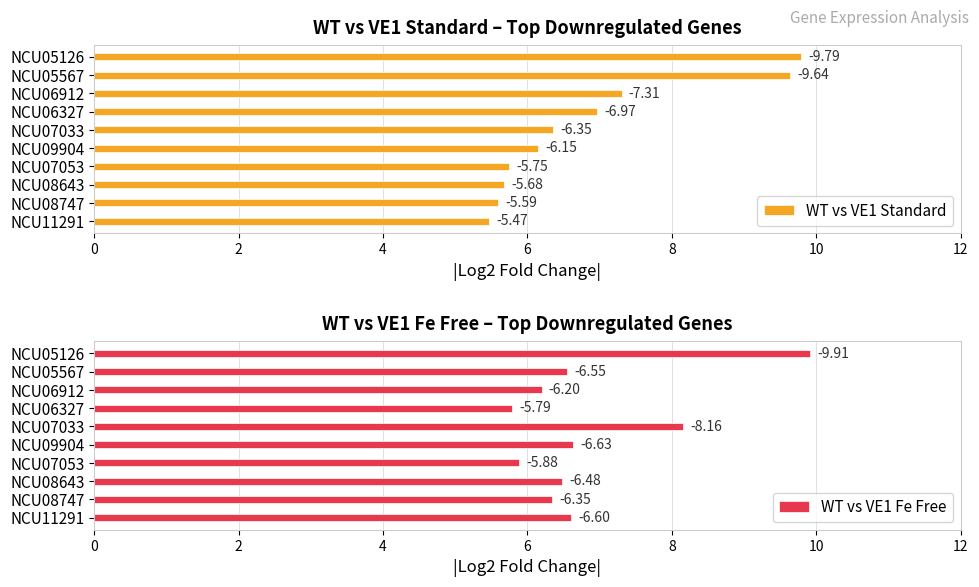

Read the WT vs VE1 Fe Free value at NCU05567.

6.5